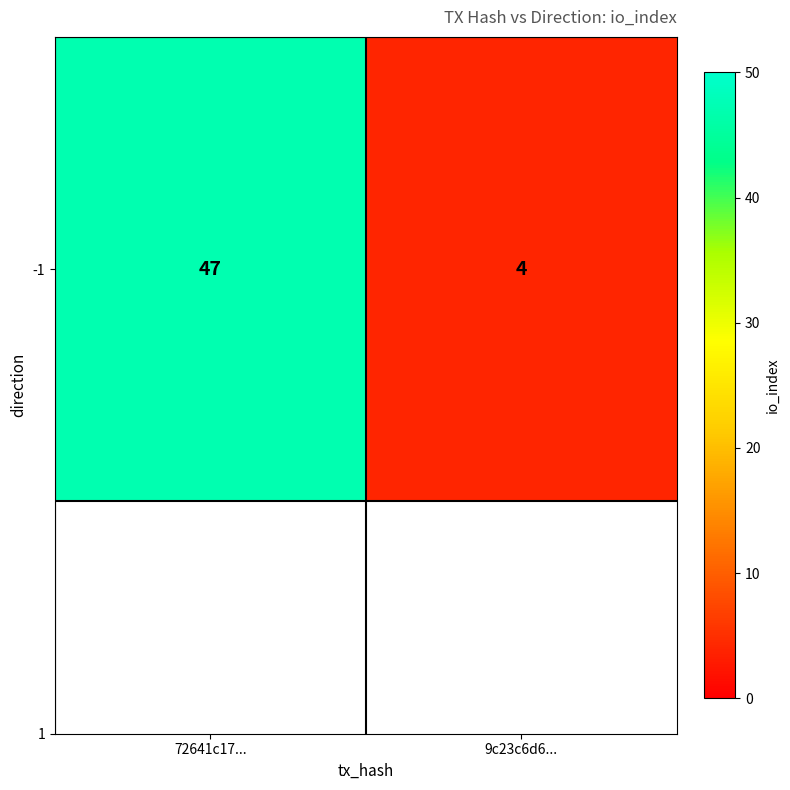

List the labels in order of value, smallest first.

9c23c6d6..., 72641c17...